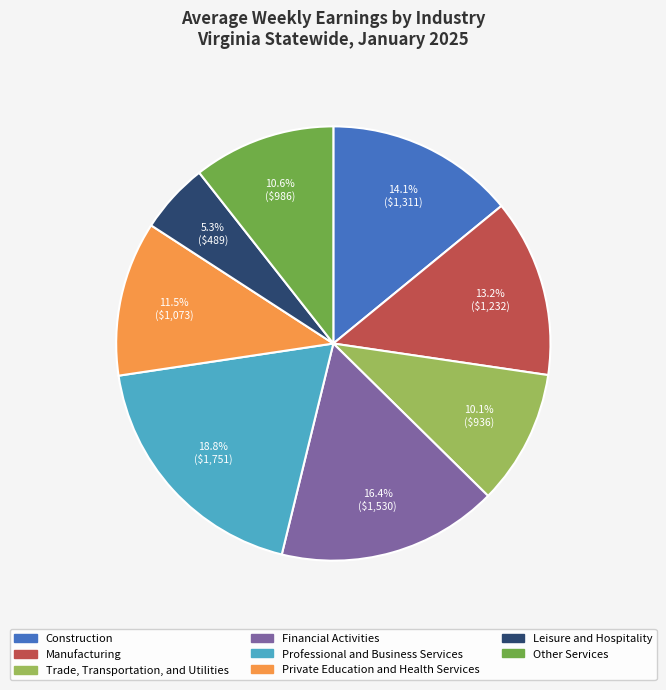

What is the total percentage of Construction and Manufacturing?

27.3%